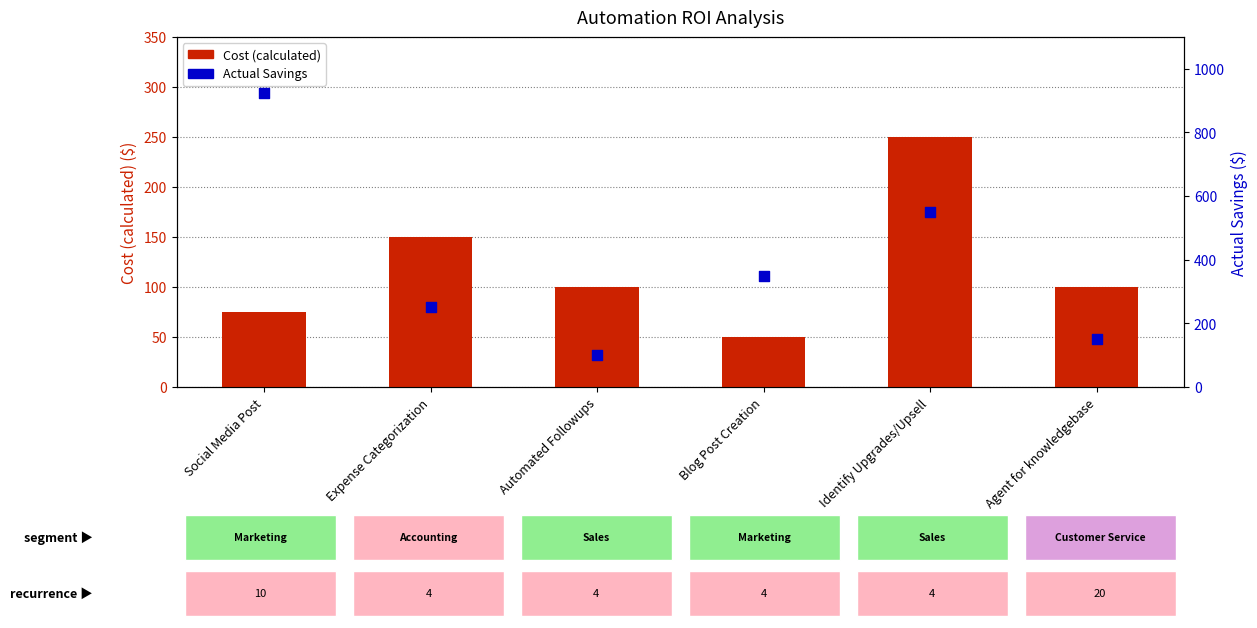

At how many categories does at least one series exceed 542?

2